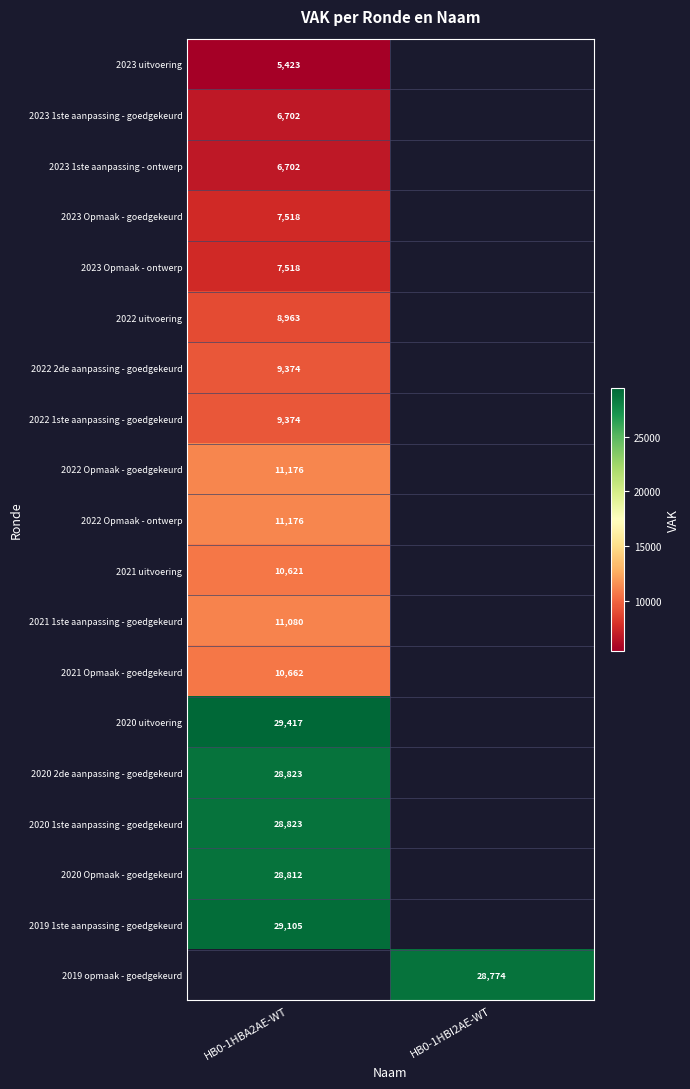

Count the number of data series in this chart.

19